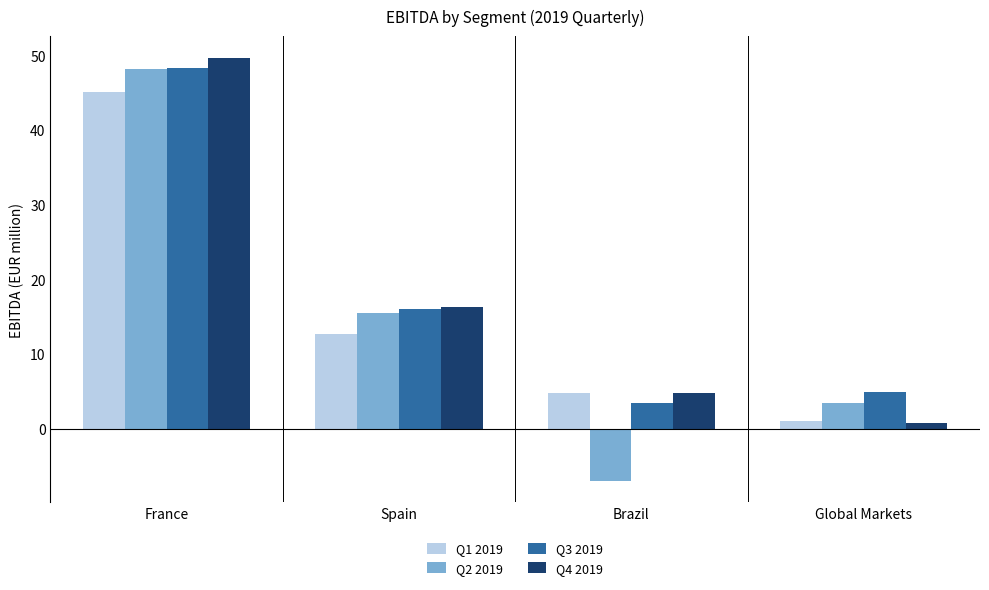

Reading left to right, transcribe all the data shown in this chart.

Q1 2019: 45.1	12.6	4.8	1.1
Q2 2019: 48.2	15.5	-7.0	3.4
Q3 2019: 48.3	16.0	3.4	4.9
Q4 2019: 49.7	16.4	4.8	0.8